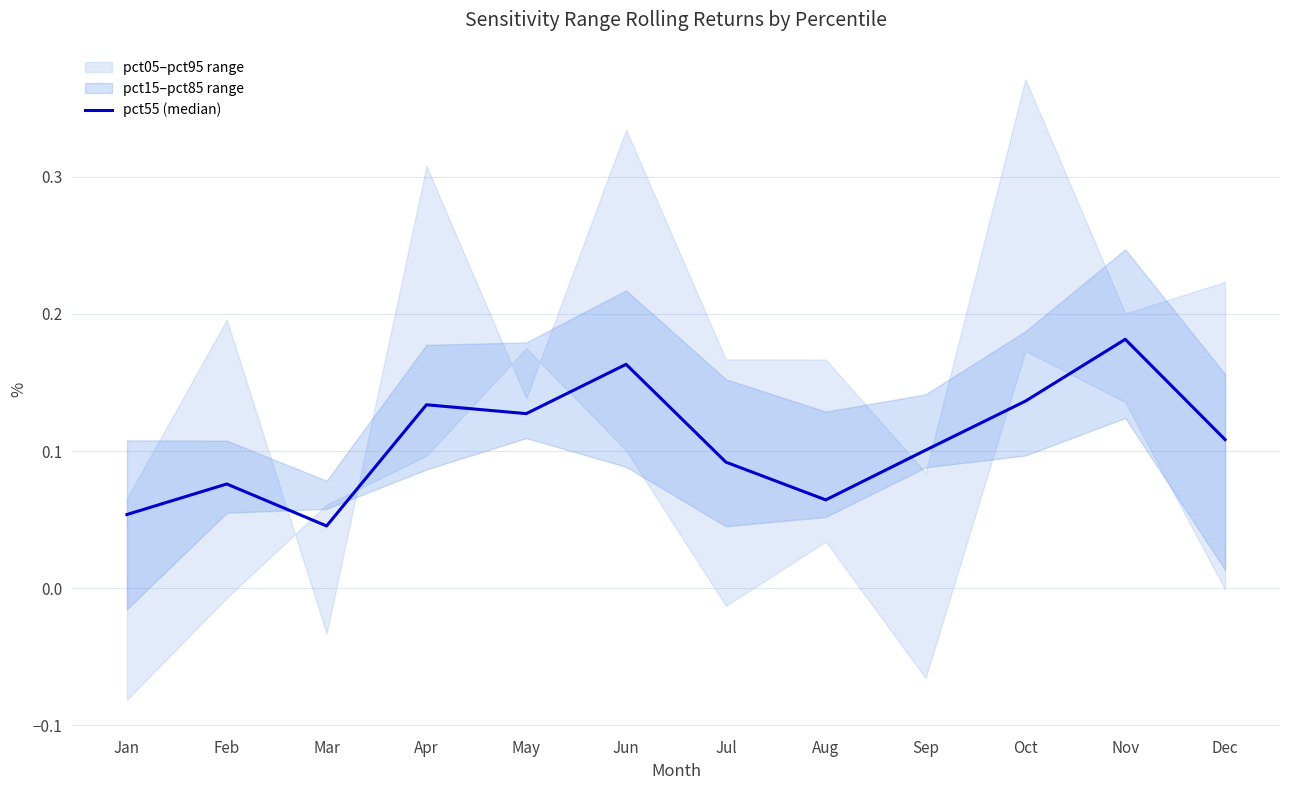

True or false: there are more than 1 points higher than both neighbors.

True